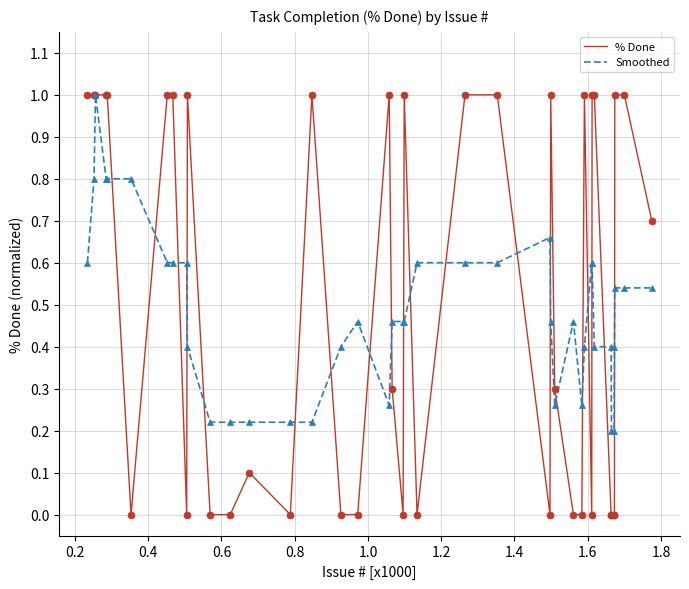

Count the number of categories in the chart.

40